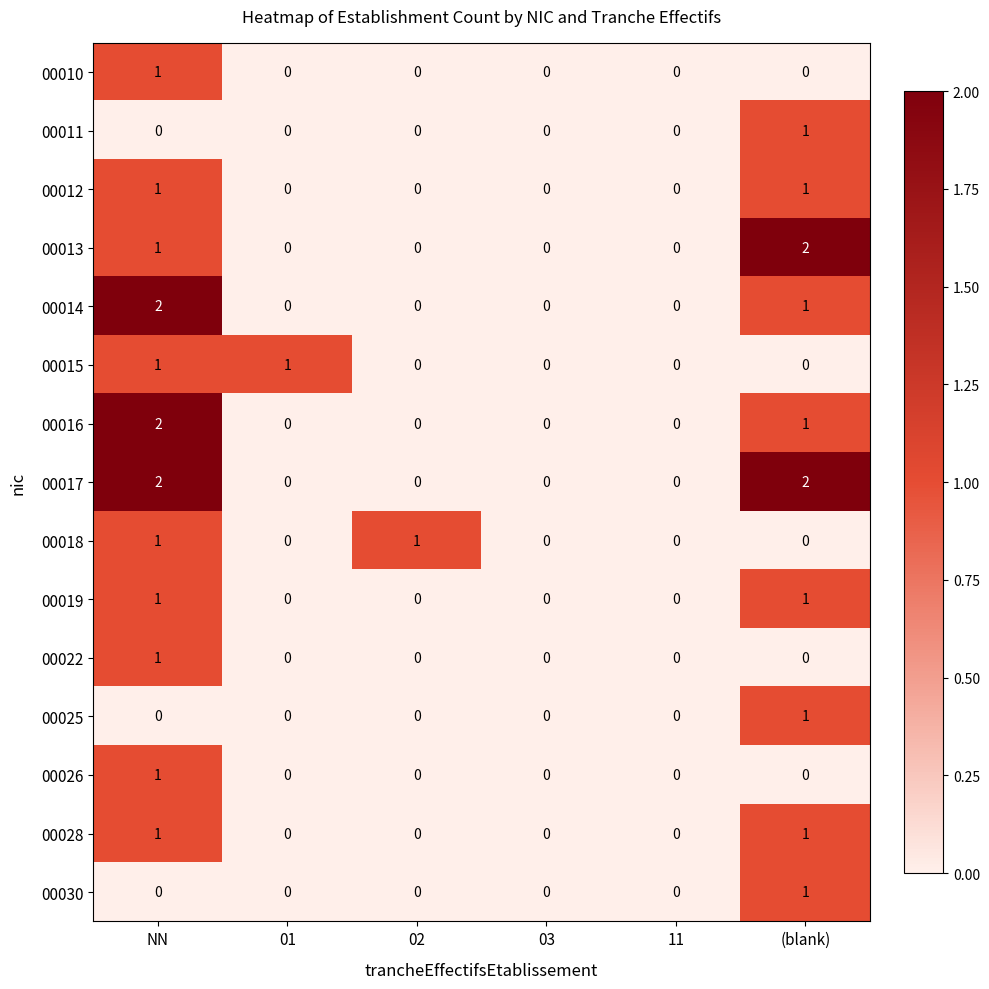

At which label does 00016 reach its peak?

NN